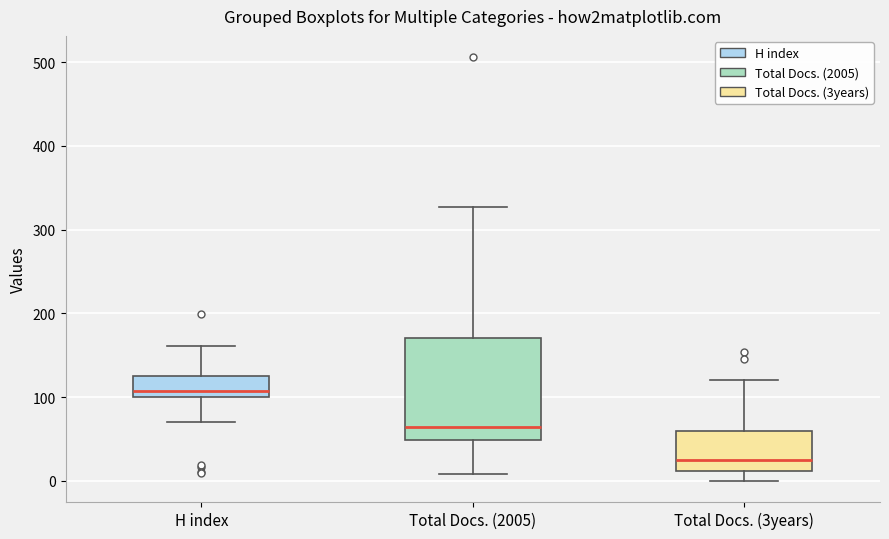

Which box's median line is the lowest?

Total Docs. (3years)